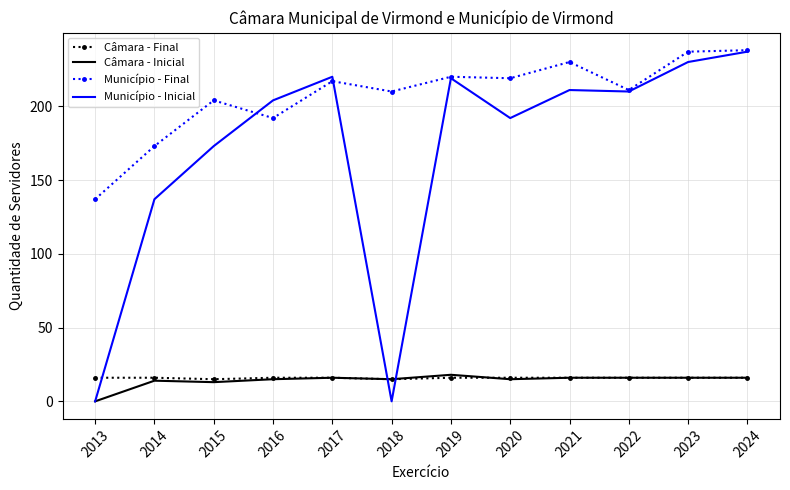

True or false: Câmara - Inicial has a value of 15 at 2020.

True